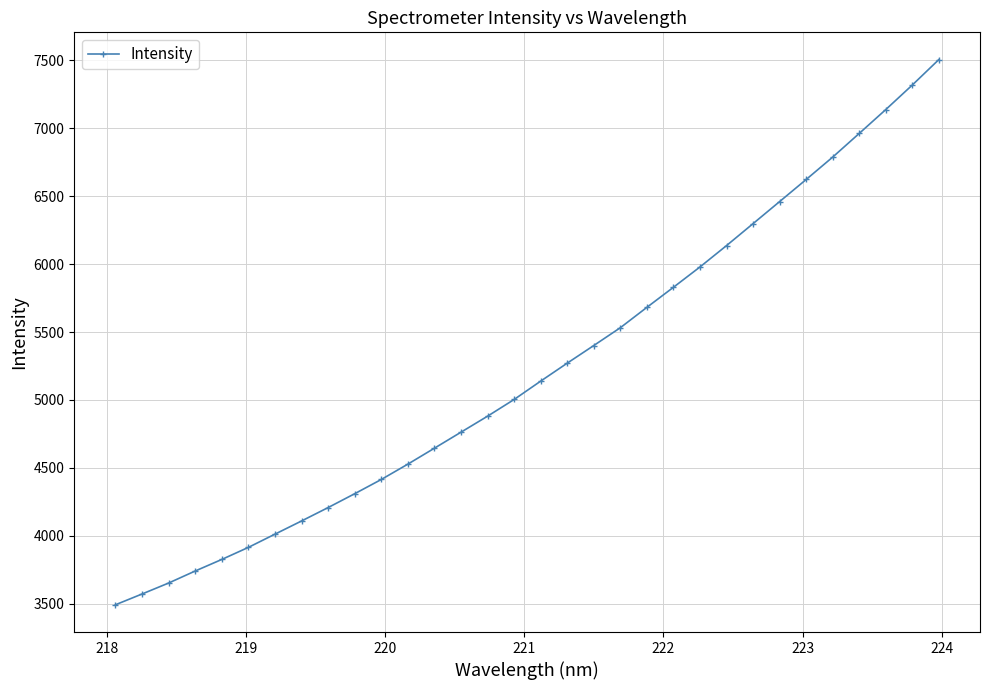

What is the value of the 14th point from the left?

4763.0